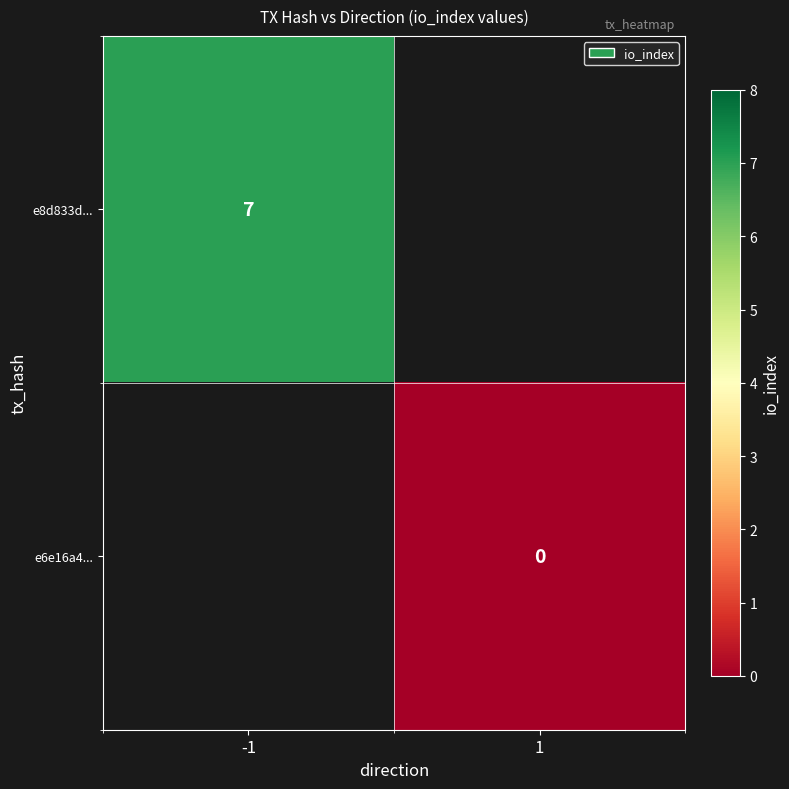

Is the value of e8d833d... at -1 greater than the value of e6e16a4... at 1?

Yes